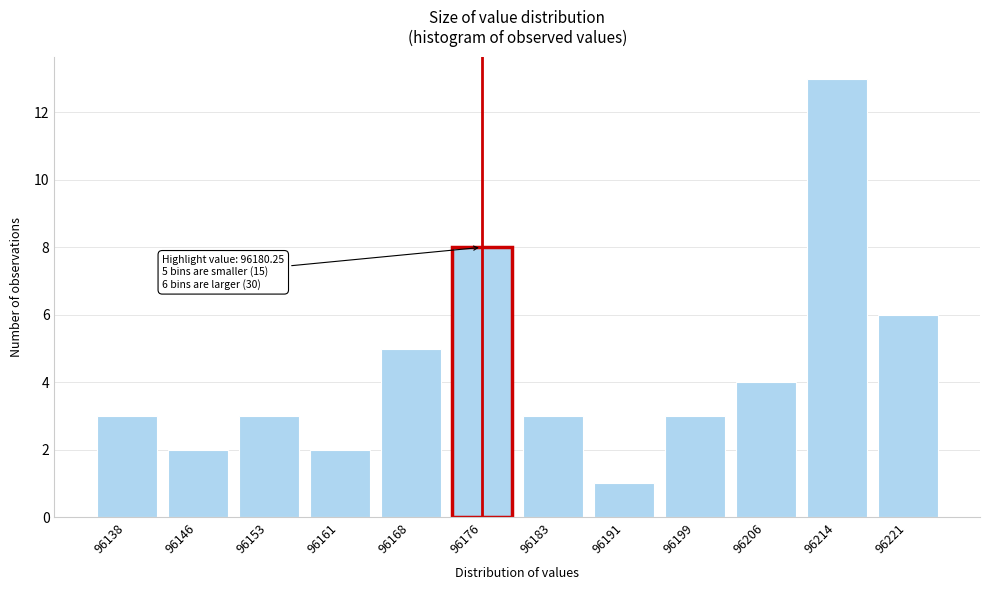

Reading left to right, what are all the values shown in this chart?

3	2	3	2	5	8	3	1	3	4	13	6